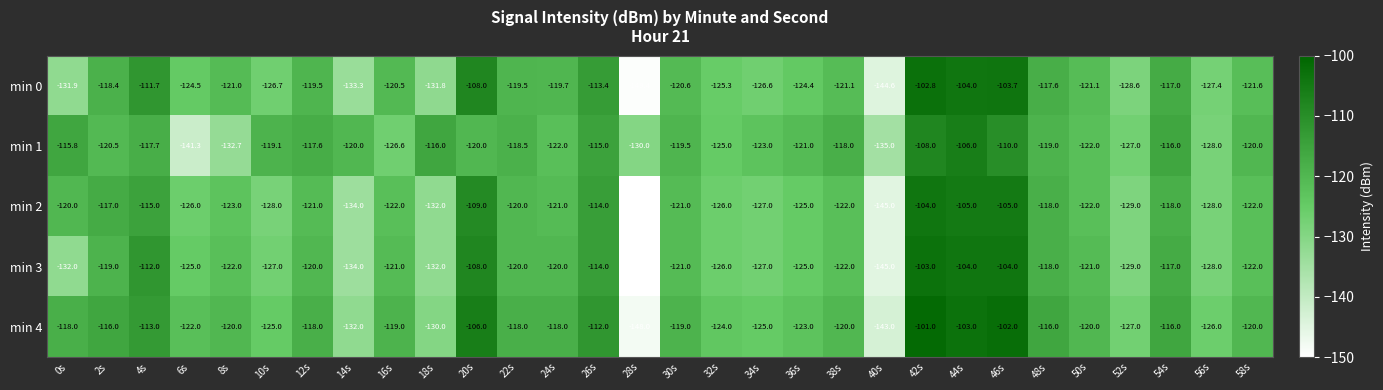

List the series in order of their peak value, highest first.

min 4, min 0, min 3, min 2, min 1